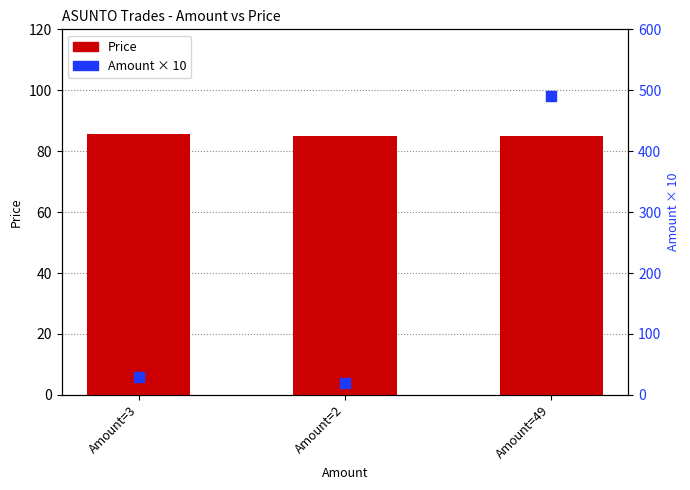

Which series reaches the maximum Y coordinate?

Amount × 10